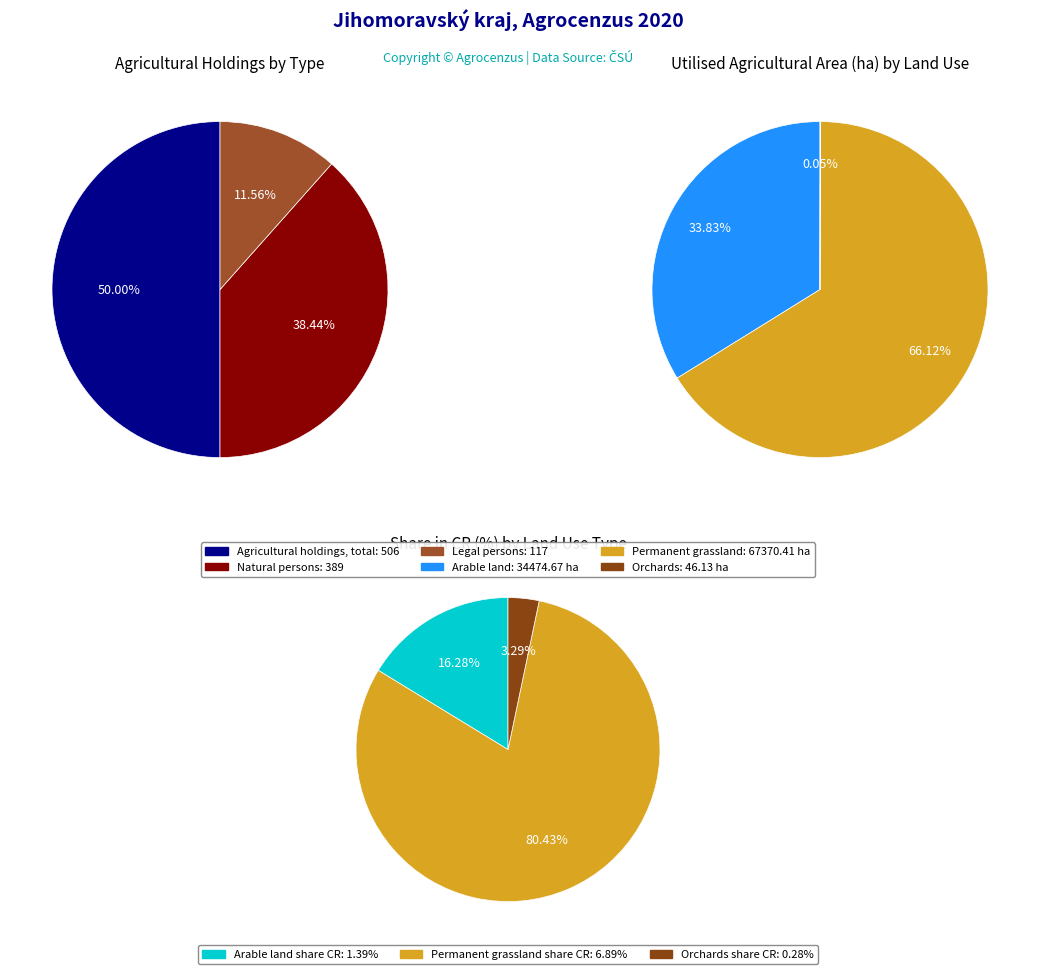

Which category has the smallest portion of the pie?

Orchards